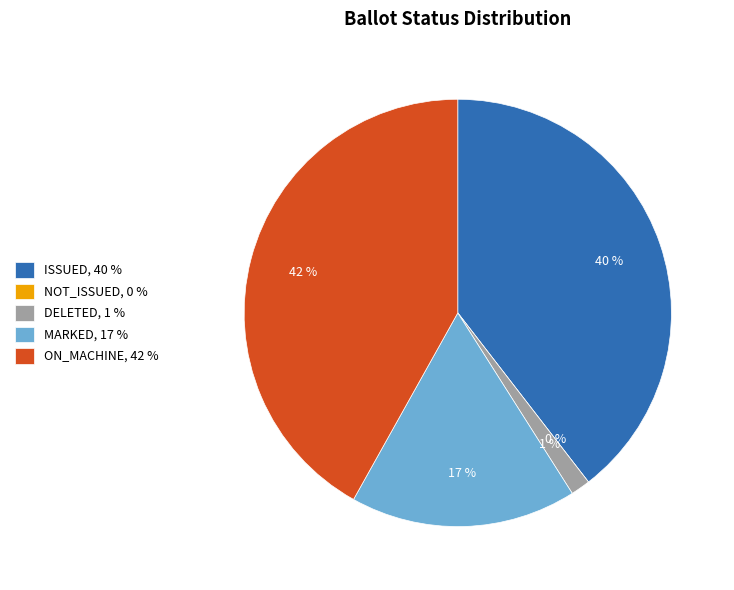

To the nearest percent, what is the difference between the largest and smallest slice percentages?

42%